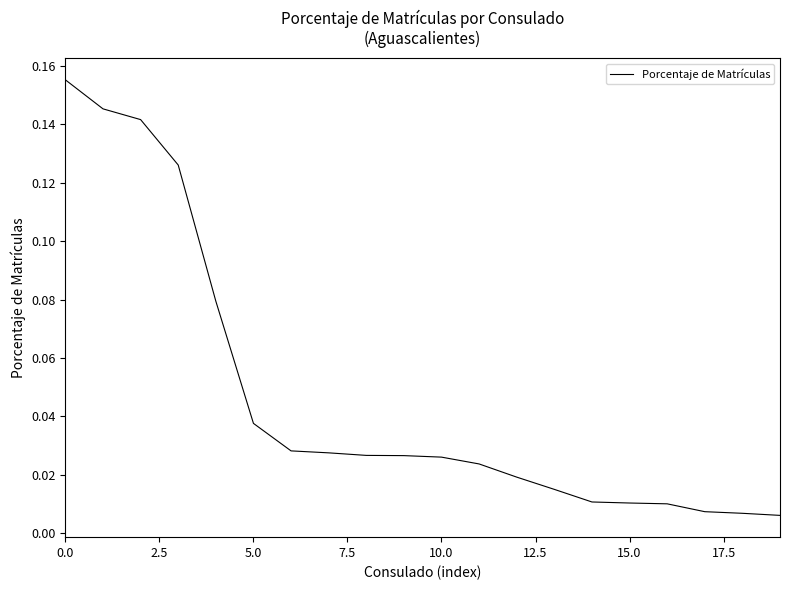

How many lines are shown in the chart?

1